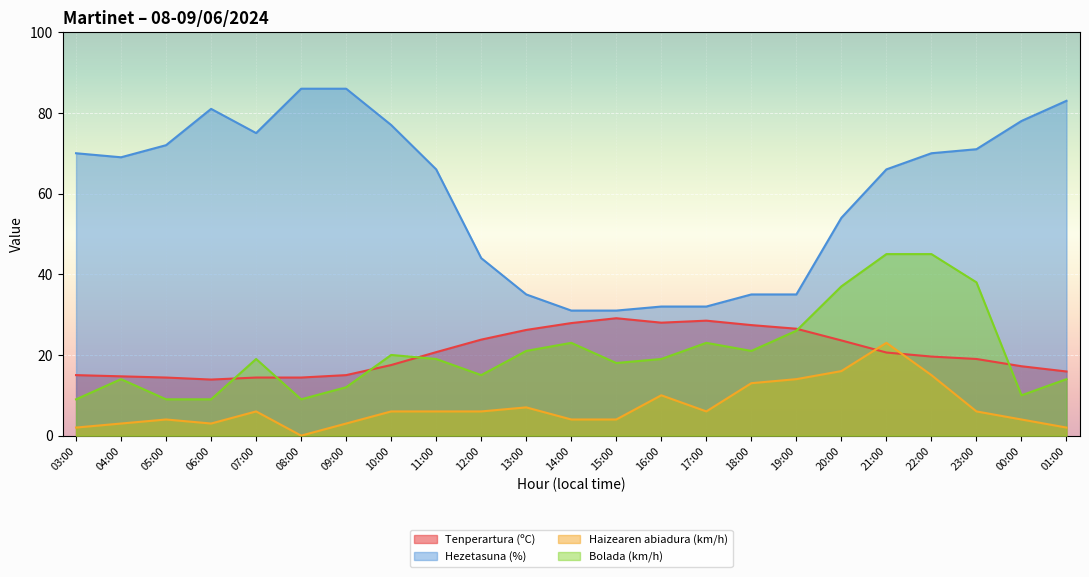

How many intersections are there between Haizearen abiadura (km/h) and Tenperartura (ºC)?

2